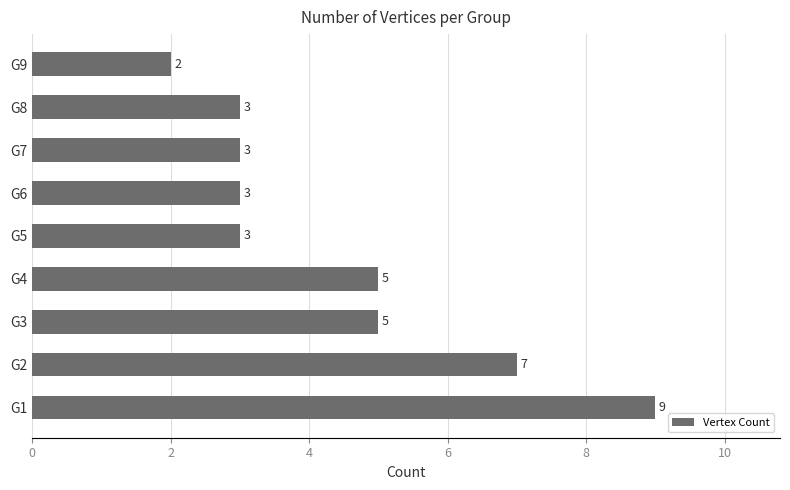

What is the sum of all values?

40